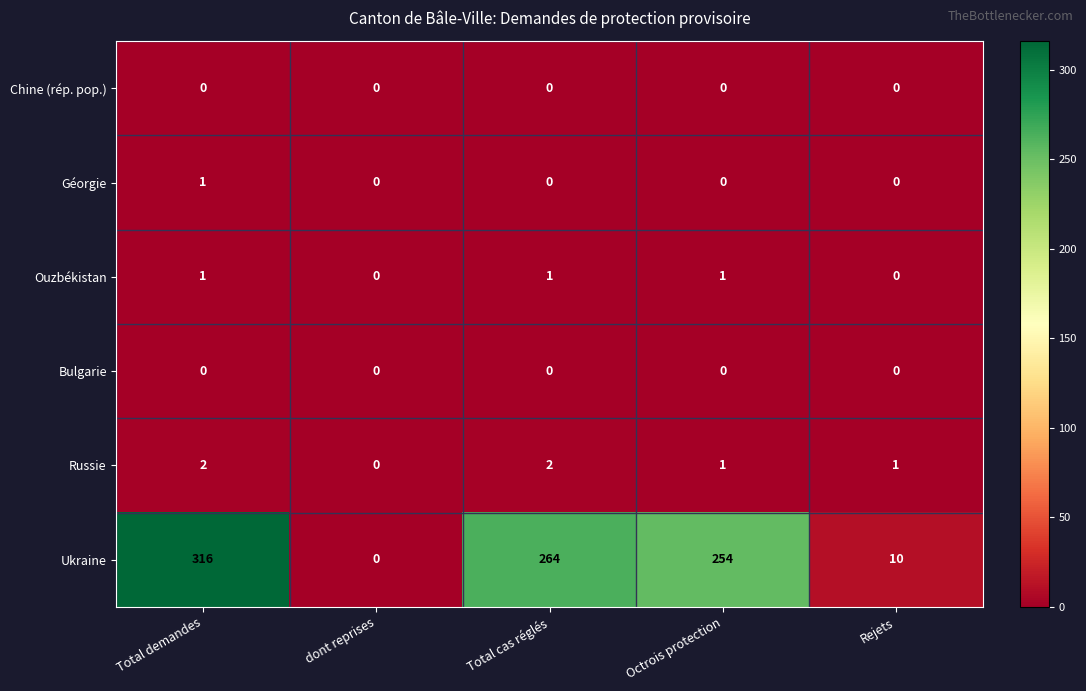

At which label does Russie reach its minimum?

dont reprises